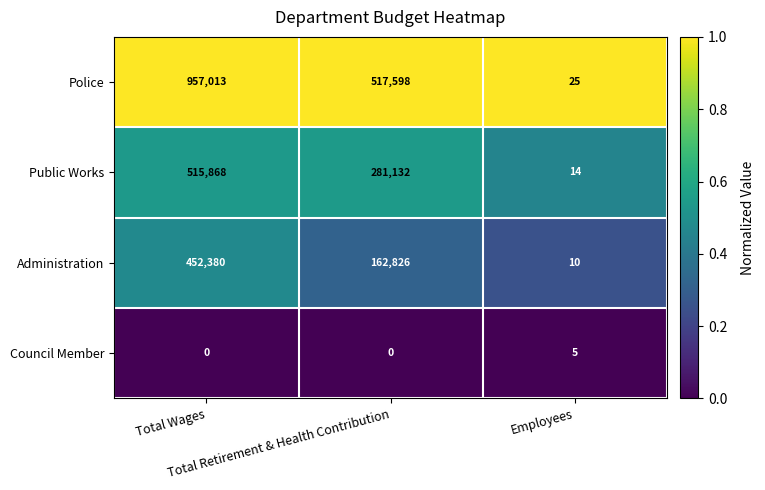

List the series in order of their peak value, lowest first.

Council Member, Administration, Public Works, Police